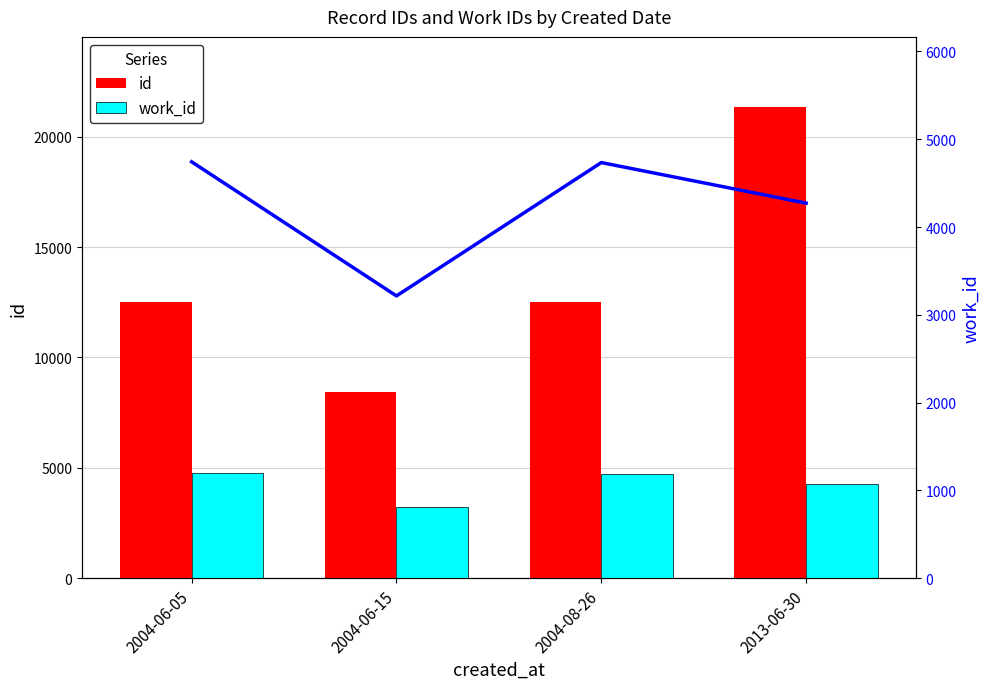

At which label is id closest to 14889?

2004-06-05